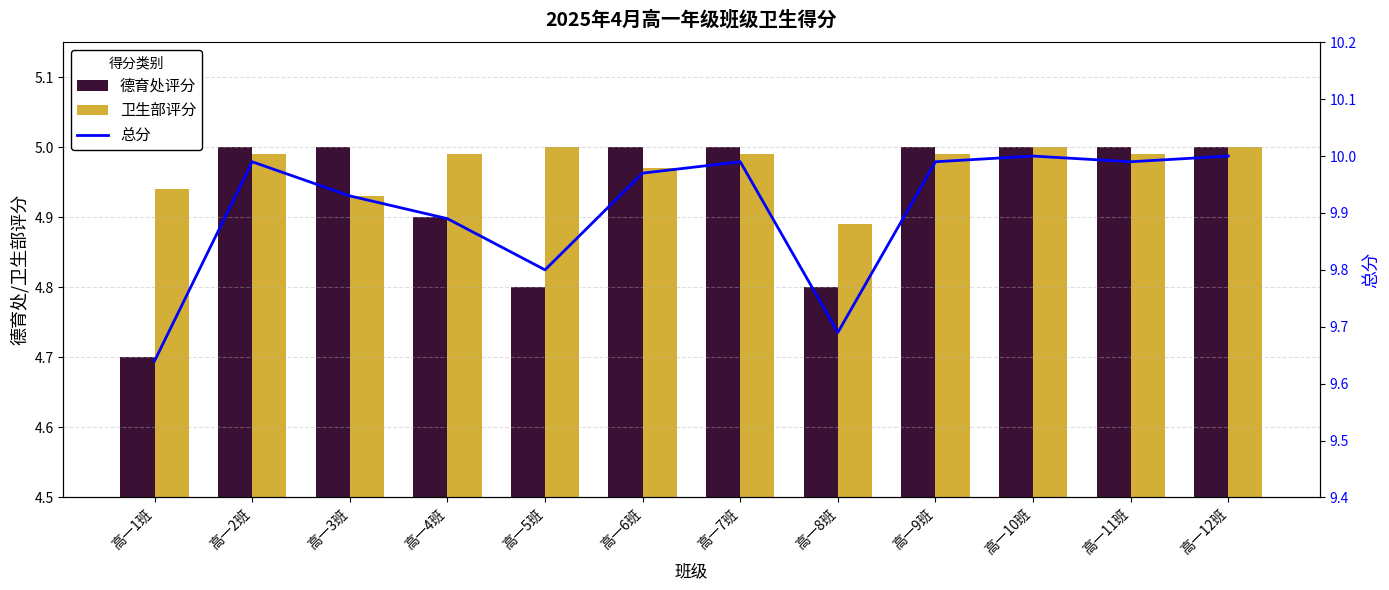

True or false: 卫生部评分 has a value of 5.0 at 高一4班.

True